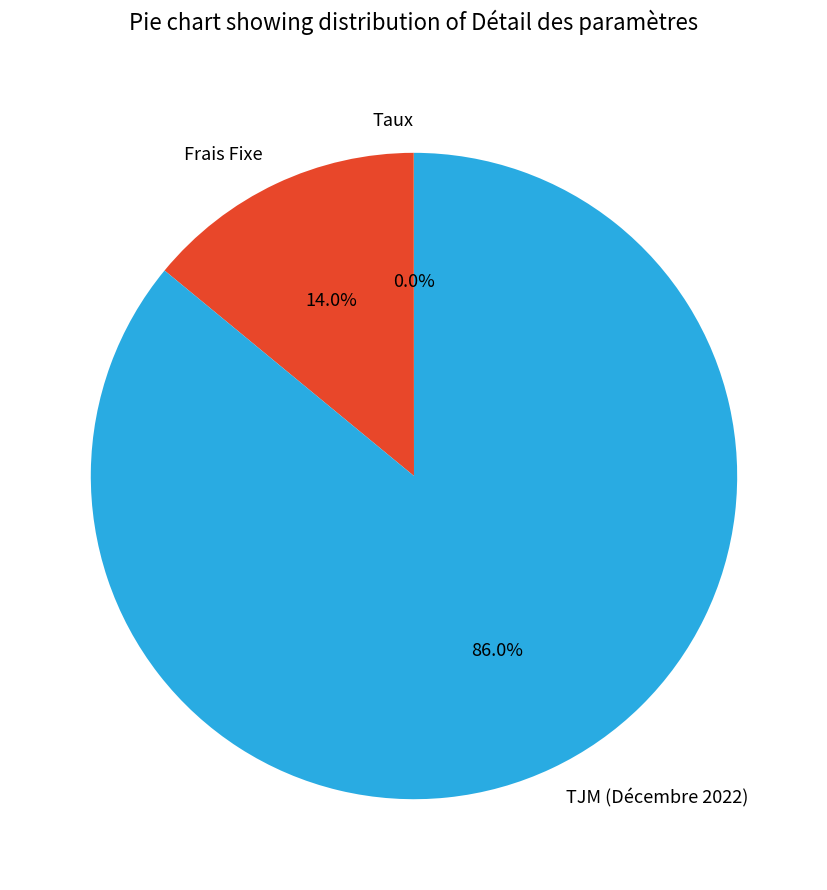

What is the total percentage of Frais Fixe and TJM (Décembre 2022)?

100.0%